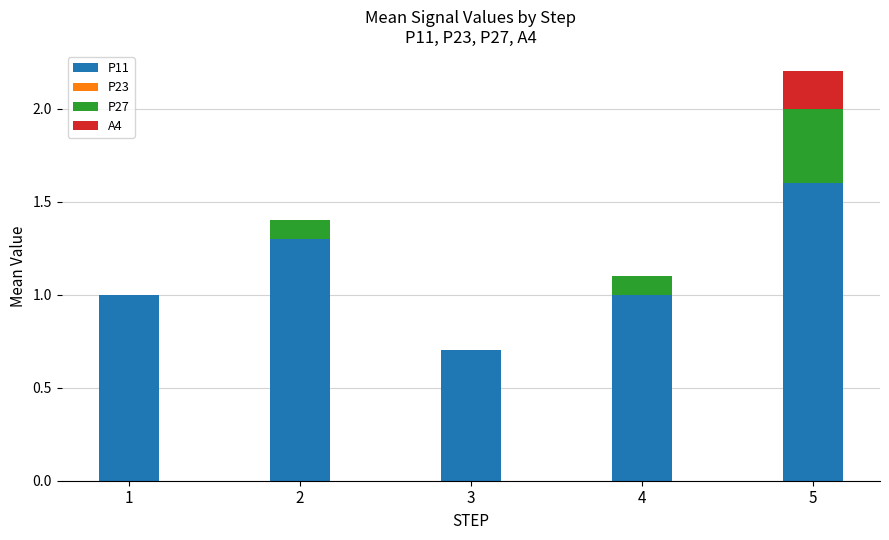

What value does the P11 series have at 2?

1.3